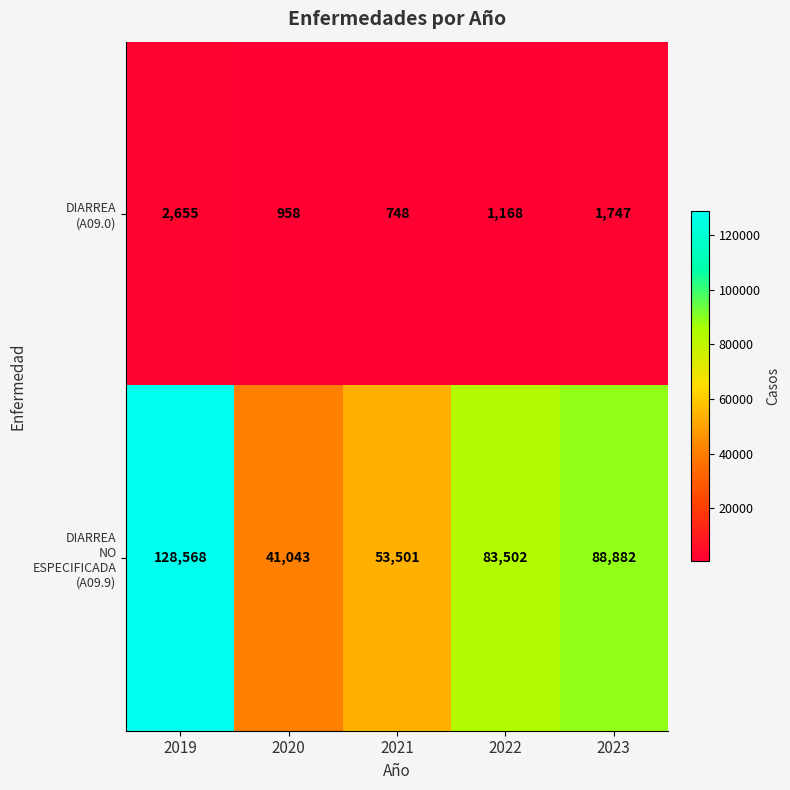

What is the total value across all series at 2020?

42001